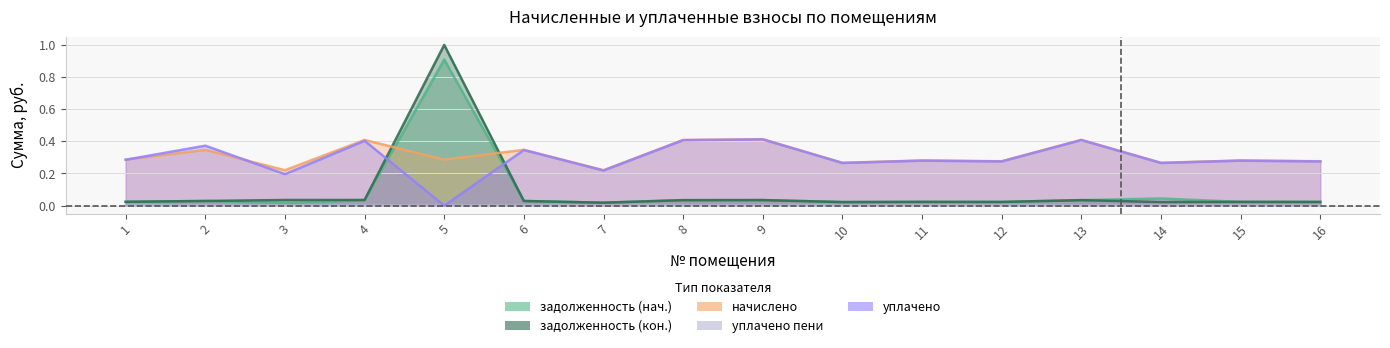

What is the minimum value for начислено?

0.2